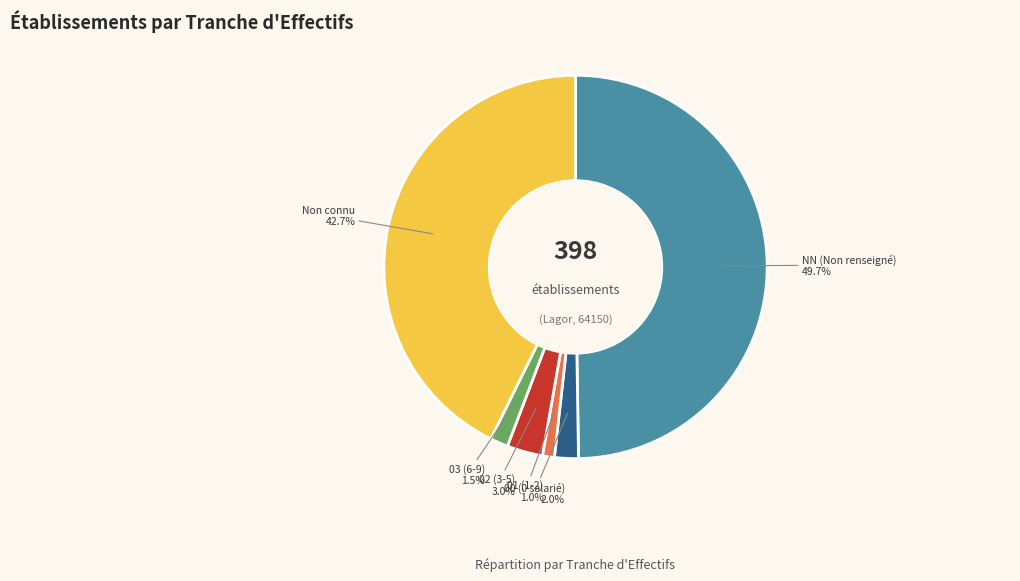

How many segments does this pie chart have?

6